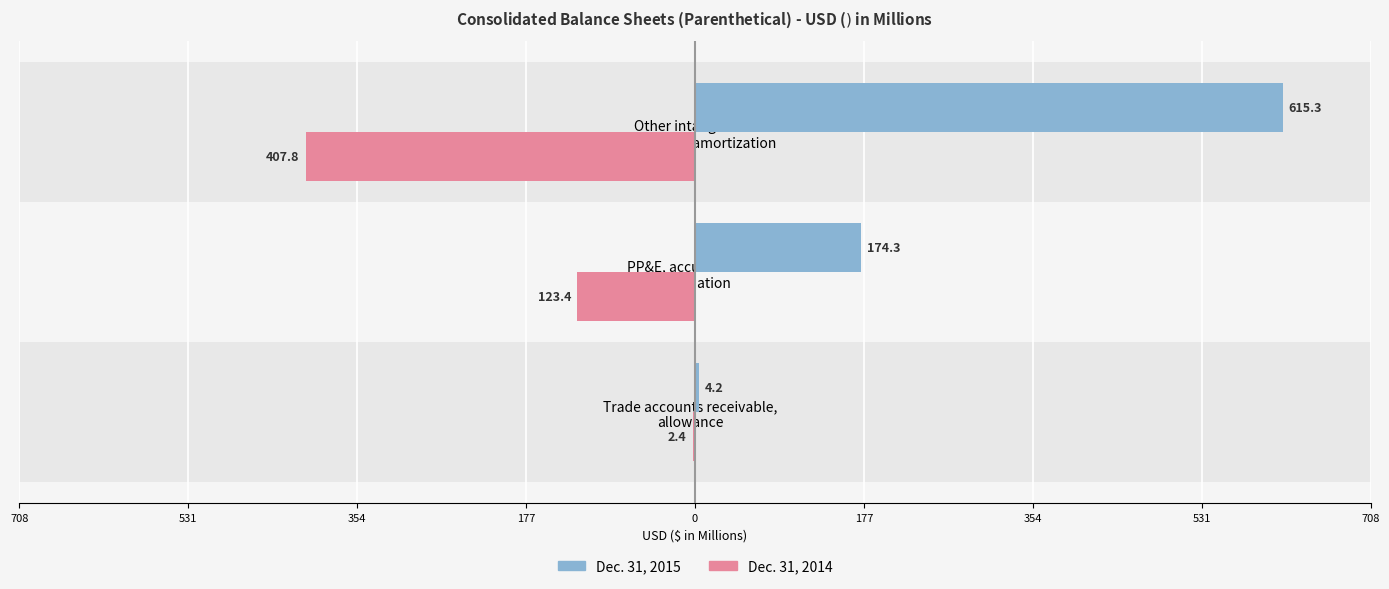

What are all the series names shown in the legend?

Dec. 31, 2015, Dec. 31, 2014